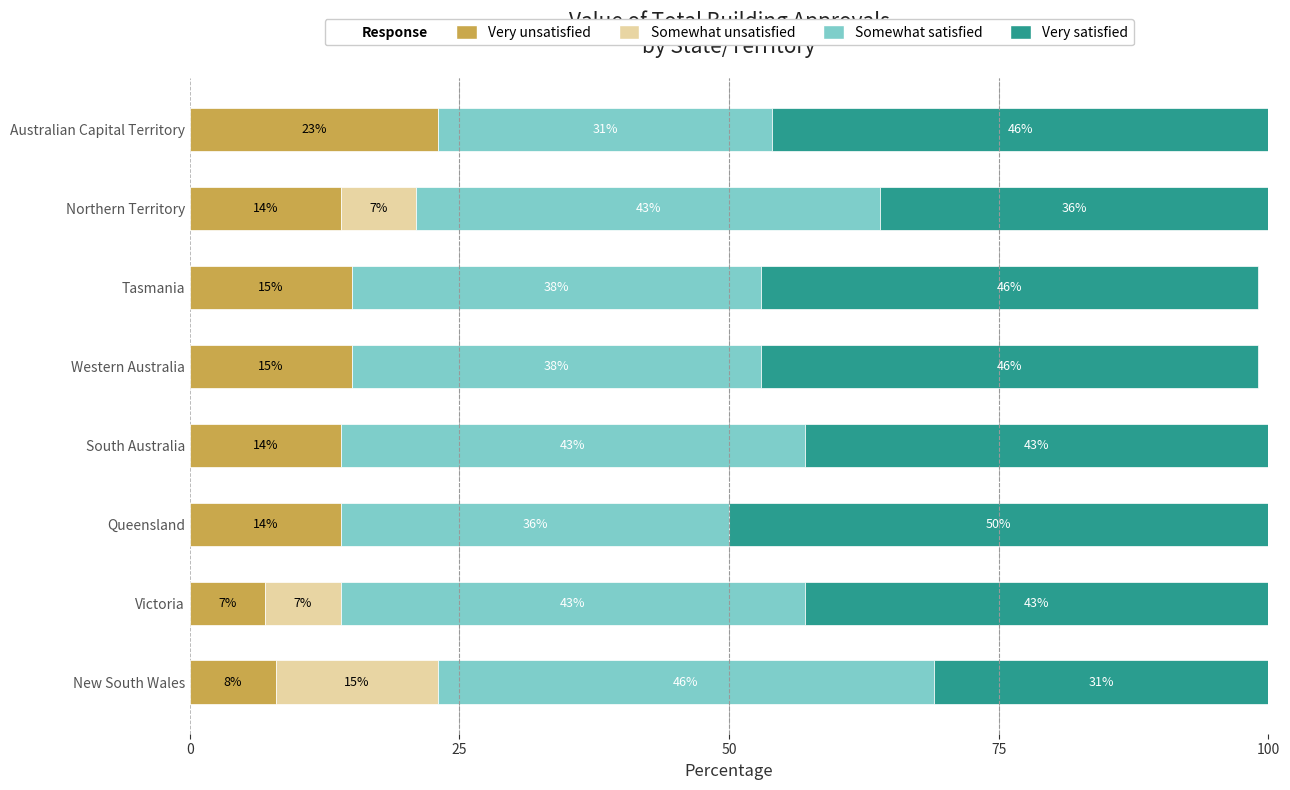

What is the total value across all series at New South Wales?

100